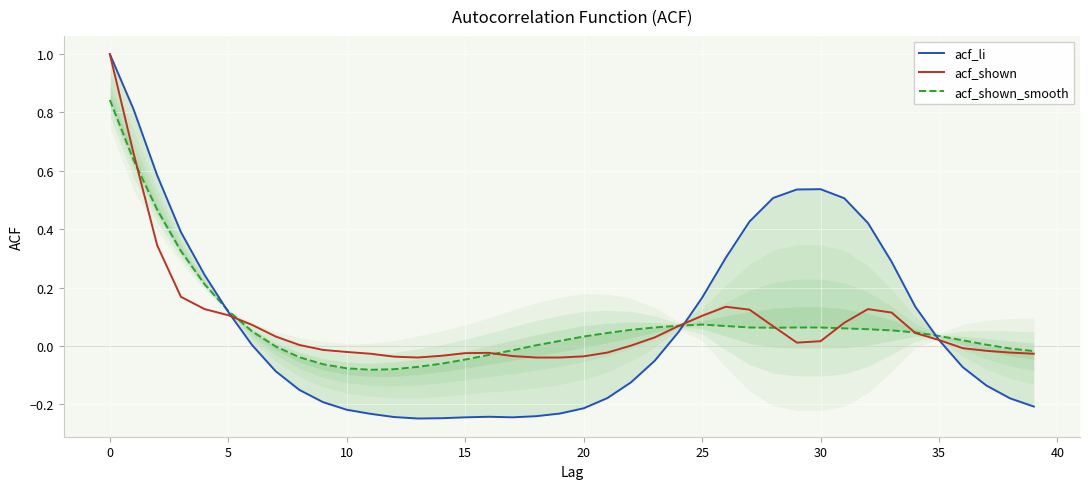

What is the smallest value displayed?

-0.2